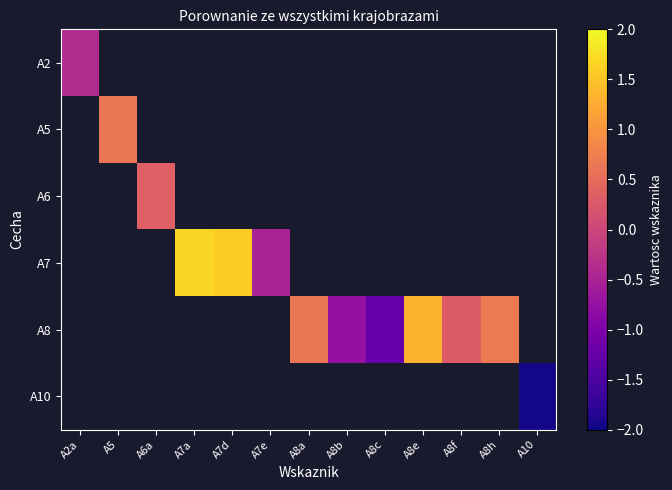

Is the value of A5 at A5 greater than the value of A2 at A7a?

No